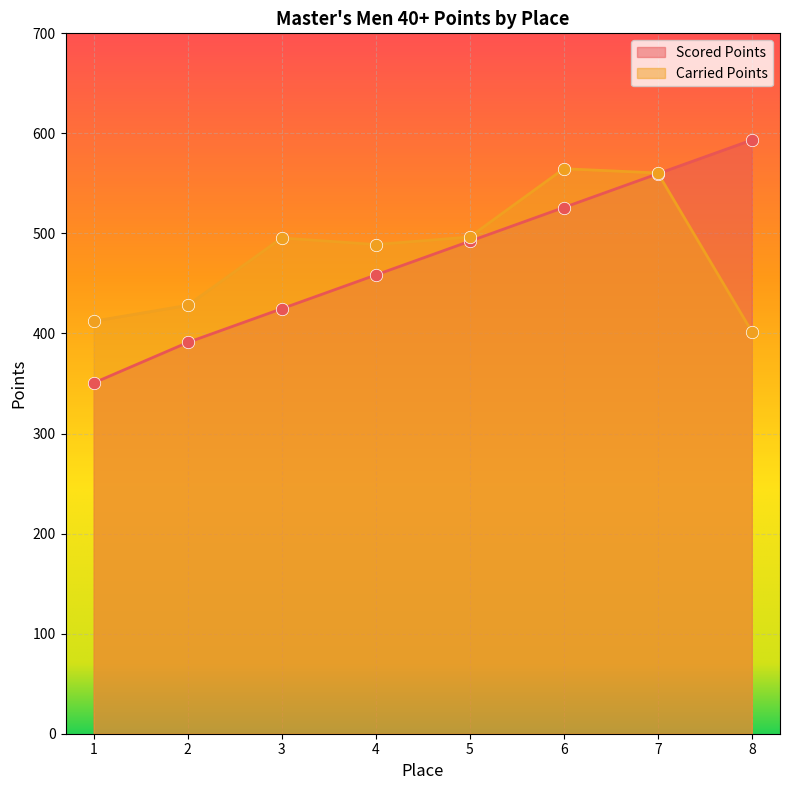

At how many categories does at least one series exceed 368?

8